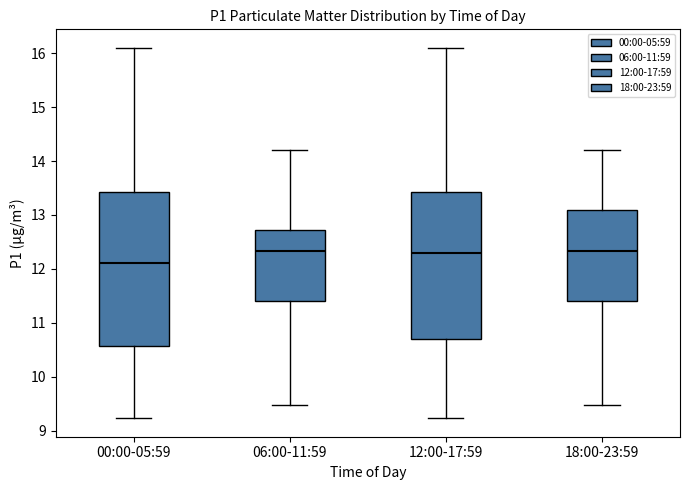

Reading left to right, read every box against the y-axis: the position of its median line, the range the box covers, and the ends of its whiskers. The values are not printed on the chart, so give them approximately, as read against the axis.

00:00-05:59: median 12.1, box 10.6 to 13.4, whiskers 9.2 to 16.1
06:00-11:59: median 12.3, box 11.4 to 12.7, whiskers 9.5 to 14.2
12:00-17:59: median 12.3, box 10.7 to 13.4, whiskers 9.2 to 16.1
18:00-23:59: median 12.3, box 11.4 to 13.1, whiskers 9.5 to 14.2